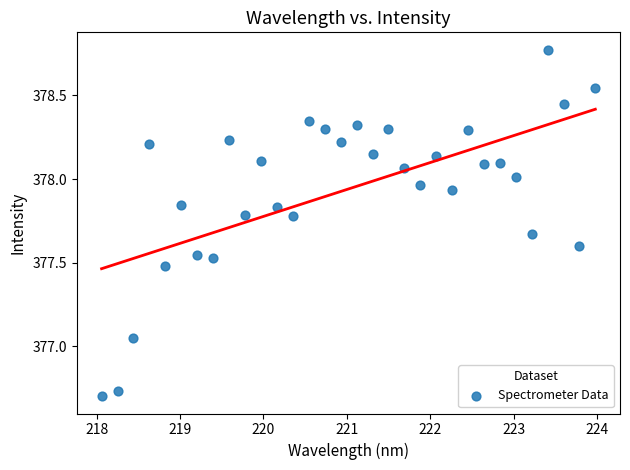

What is the range of X values (max minus min)?

5.9